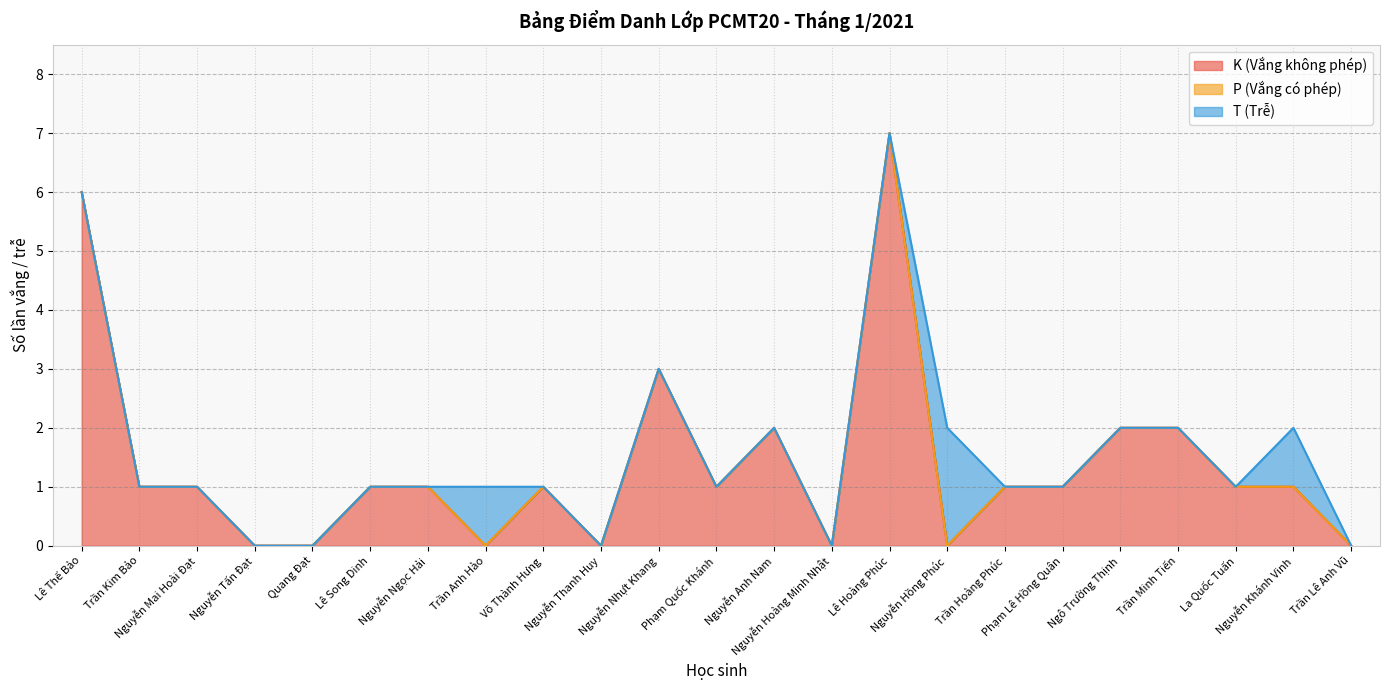

Rank the categories by K (Vắng không phép) value from highest to lowest.

Lê Hoàng Phúc, Lê Thế Bảo, Nguyễn Nhựt Khang, Nguyễn Anh Nam, Ngô Trường Thịnh, Trần Minh Tiến, Trần Kim Bảo, Nguyễn Mai Hoài Đạt, Lê Song Dinh, Nguyễn Ngọc Hải, Võ Thành Hưng, Phạm Quốc Khánh, Trần Hoàng Phúc, Phạm Lê Hồng Quân, La Quốc Tuấn, Nguyễn Khánh Vinh, Nguyễn Tấn Đạt, Quang Đạt, Trần Anh Hào, Nguyễn Thanh Huy, Nguyễn Hoàng Minh Nhật, Nguyễn Hồng Phúc, Trần Lê Anh Vũ